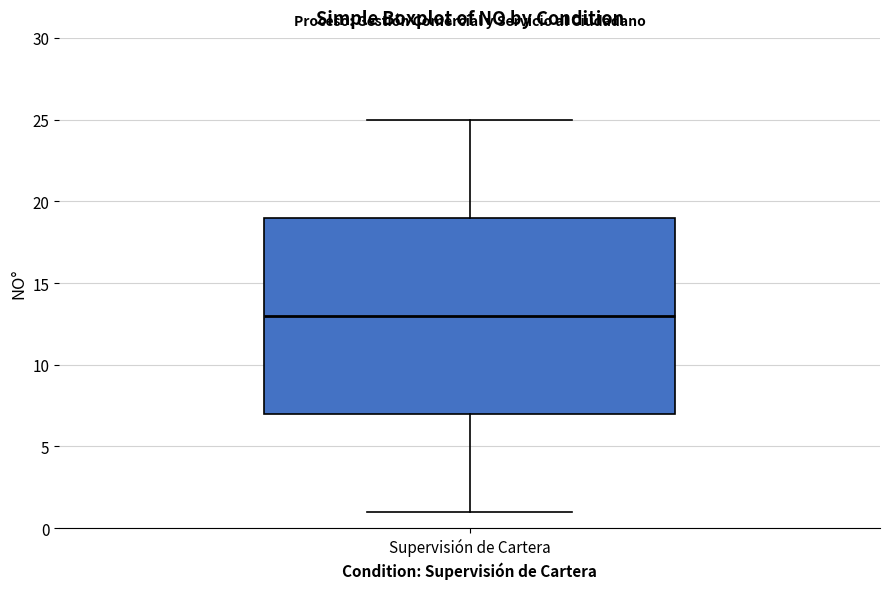

Transcribe this box plot: give where the median line is, the range the box spans, and where the two whiskers end, as read against the y-axis. The values are not printed on the chart, so give them approximately, as read against the axis.

median 13, box 7 to 19, whiskers 1 to 25